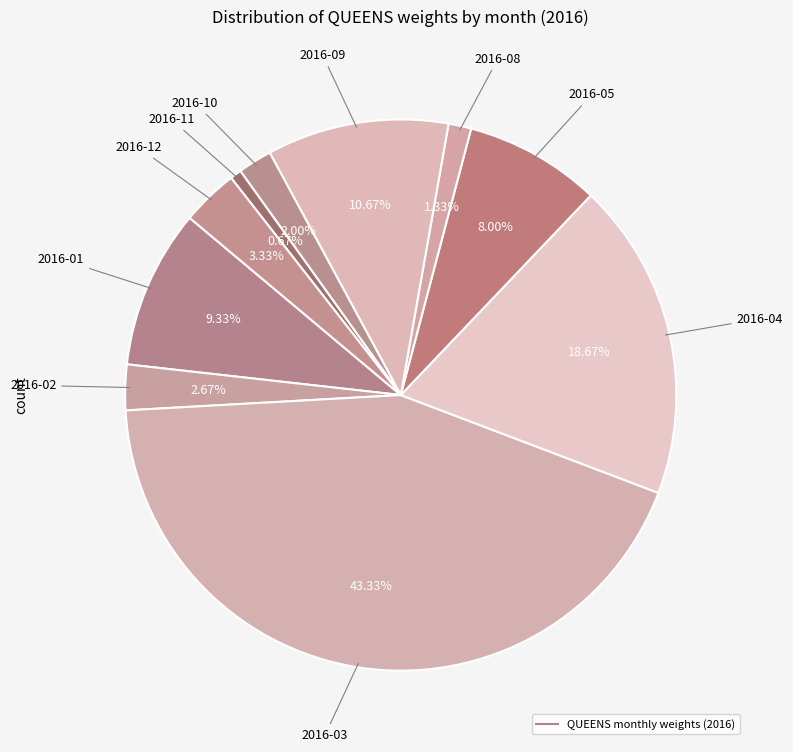

How many segments does this pie chart have?

10